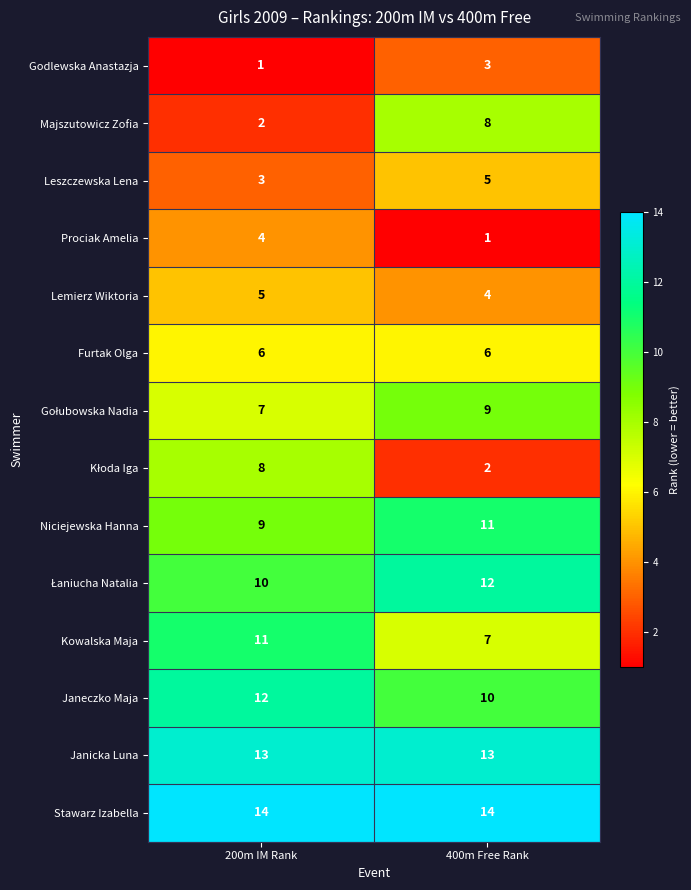

What is the total value across all series at 200m IM Rank?

105